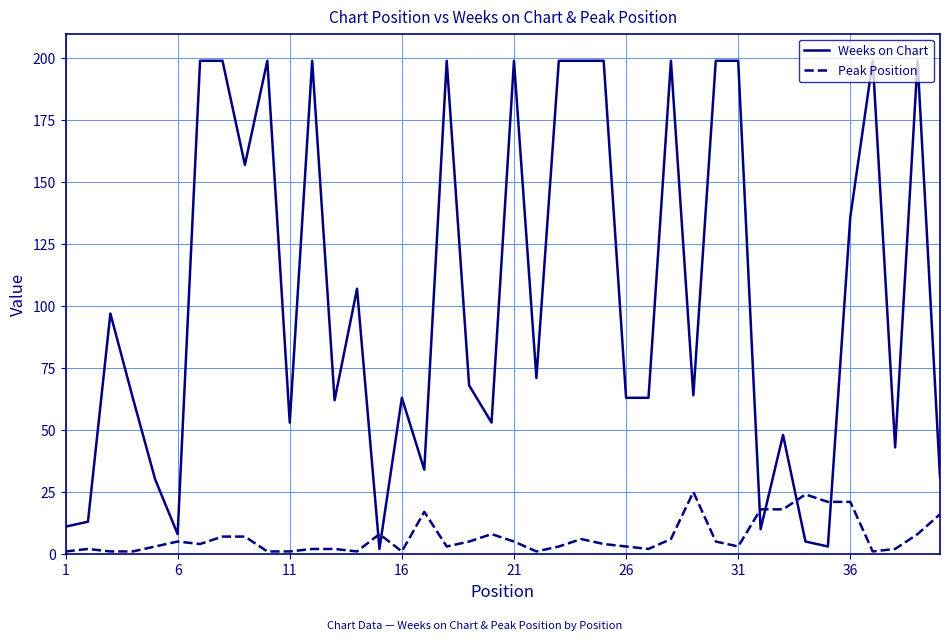

Which series has the widest spread of values?

Weeks on Chart